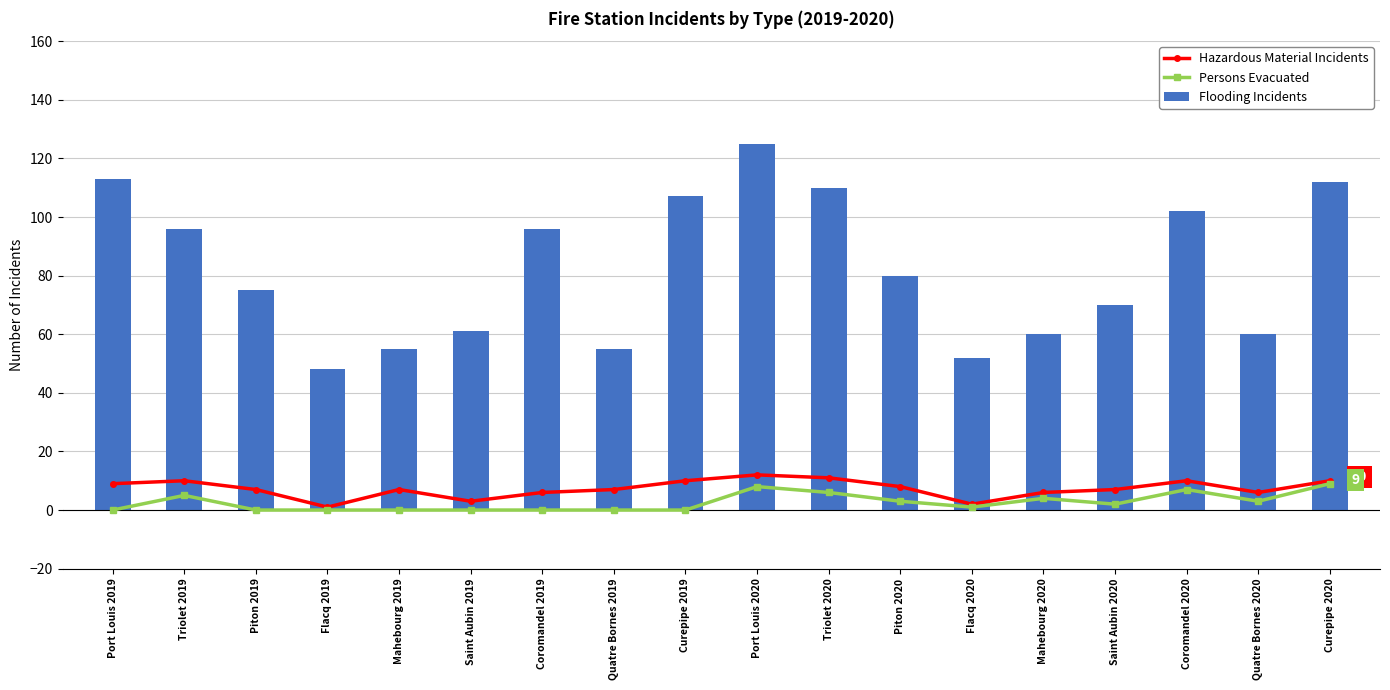

What is the difference between the maximum and minimum values in the Hazardous Material Incidents series?

11